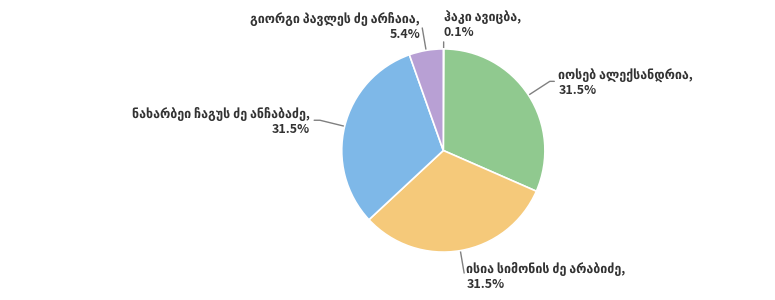

Is there a majority slice in this chart?

No